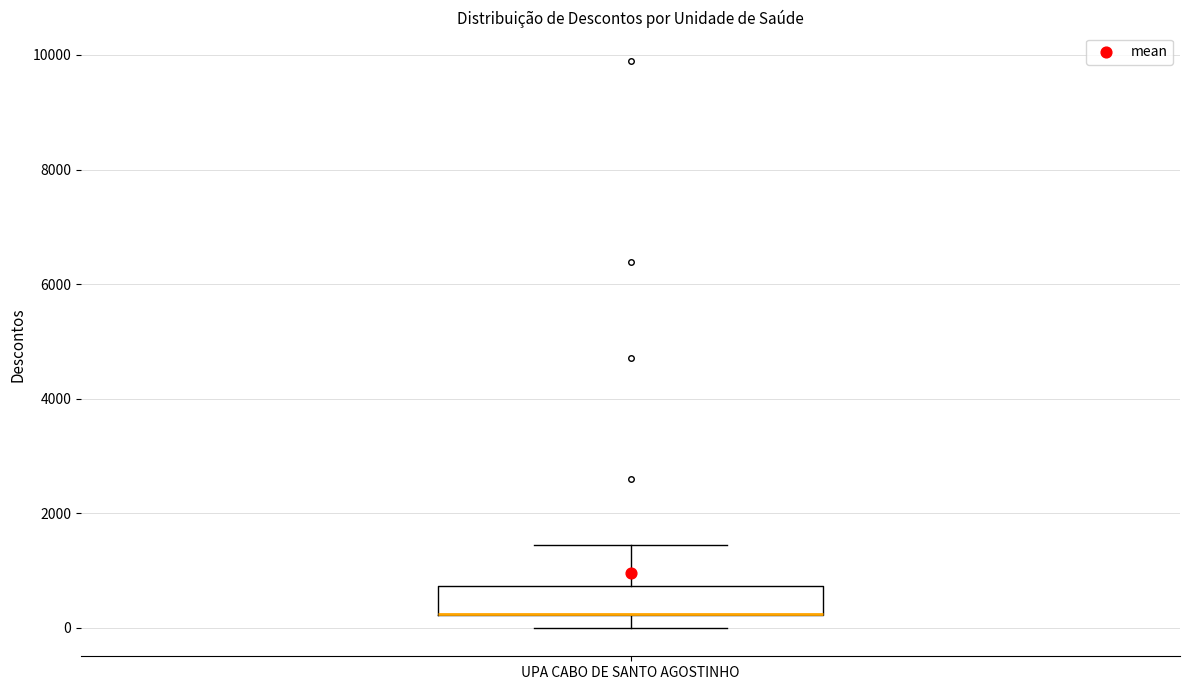

Transcribe this box plot: give where the median line is, the range the box spans, and where the two whiskers end, as read against the y-axis. The values are not printed on the chart, so give them approximately, as read against the axis.

median 200 (drawn on the box's lower edge), box 200 to 800, whiskers 0 to 1400